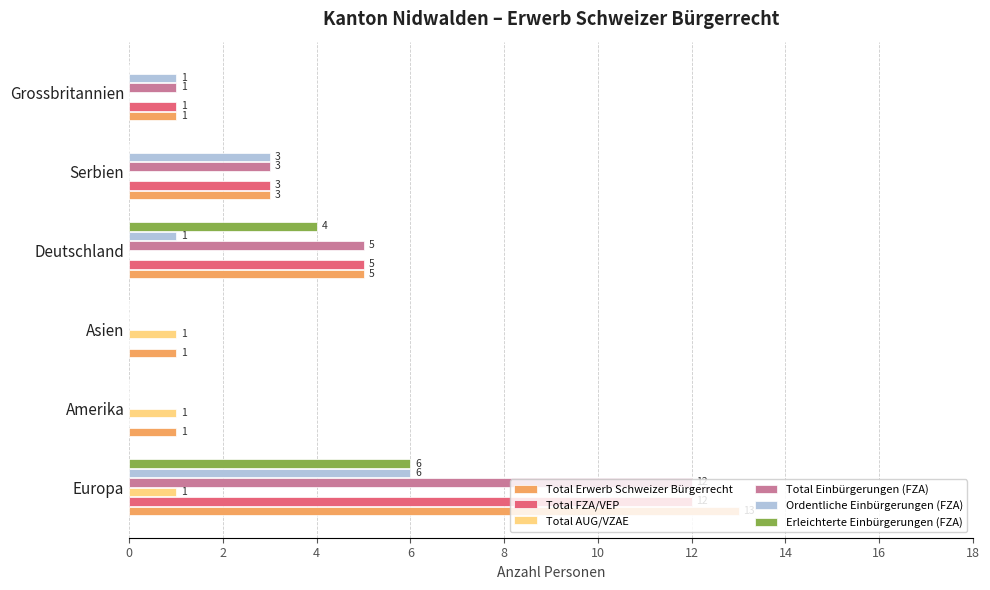

Is the value of Ordentliche Einbürgerungen (FZA) at Amerika greater than the value of Total Einbürgerungen (FZA) at Deutschland?

No